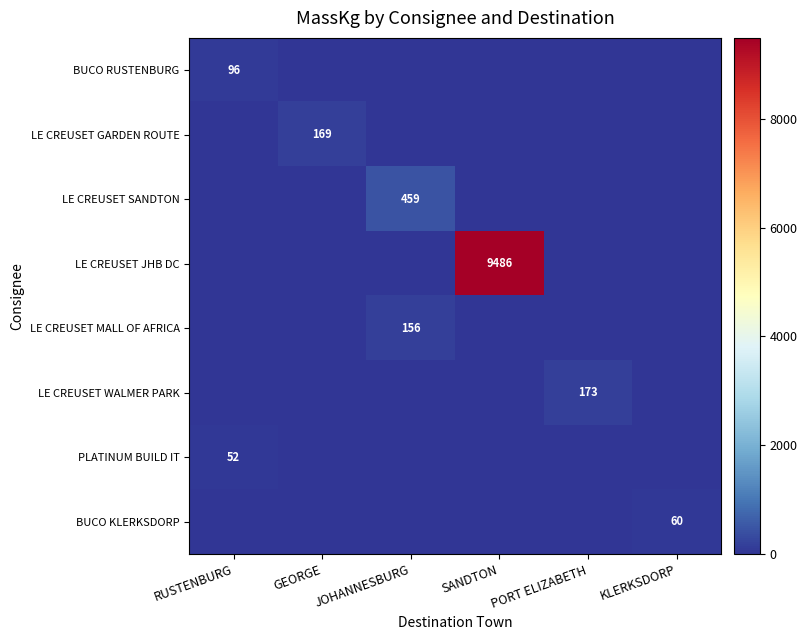

Is the value of LE CREUSET MALL OF AFRICA at JOHANNESBURG greater than the value of LE CREUSET WALMER PARK at PORT ELIZABETH?

No